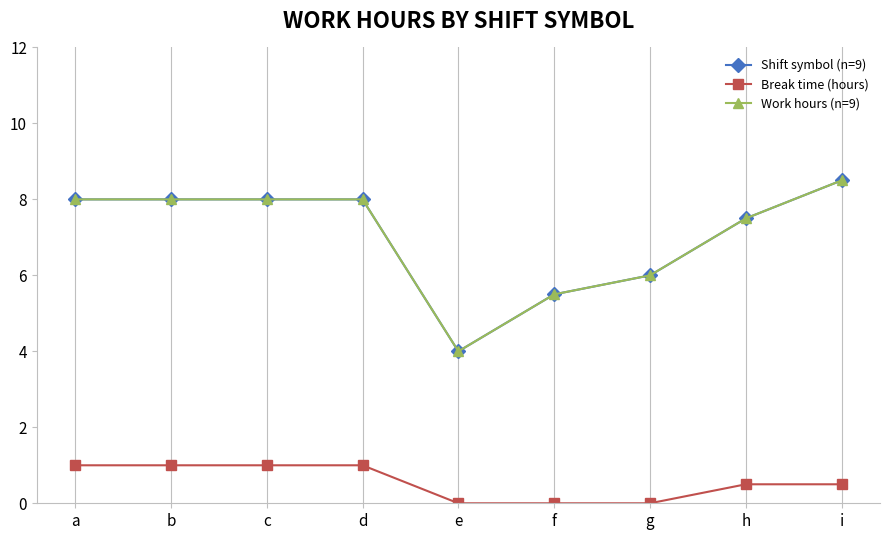

Count the Break time (hours) values in the range 0 to 1.

9